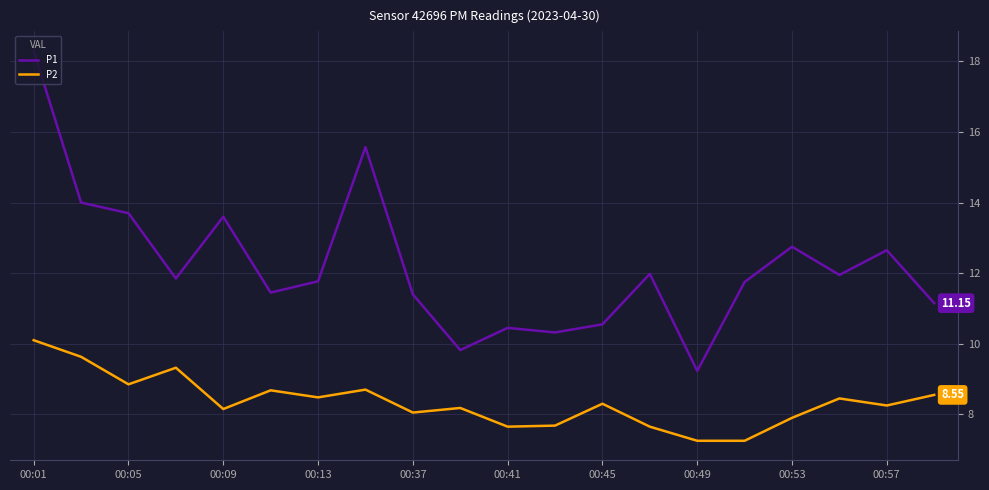

Which series has the largest total across all categories?

P1